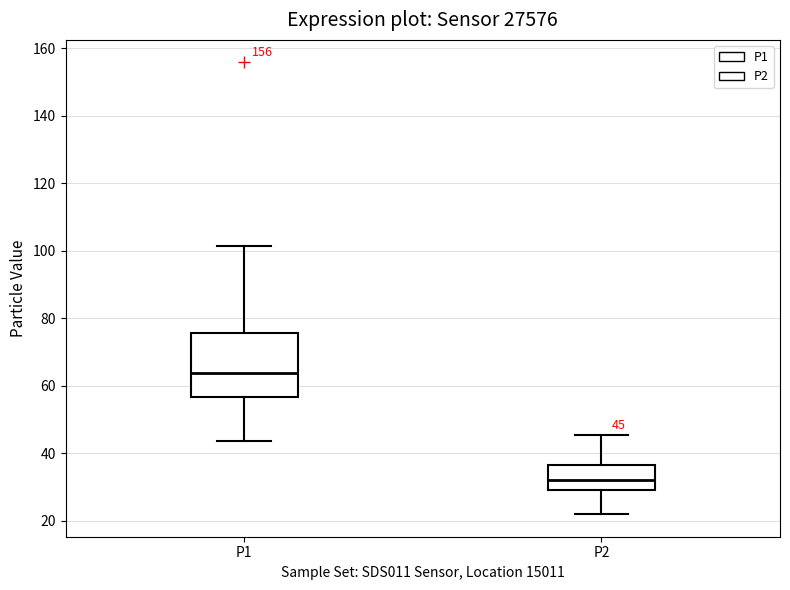

Comparing the boxes themselves (not the whiskers), which one is the tallest?

P1